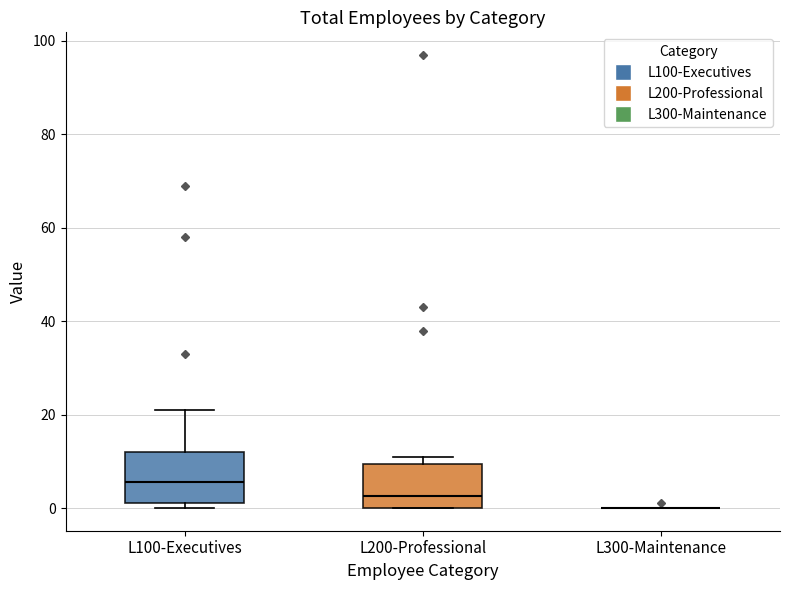

Reading left to right, read every box against the y-axis: the position of its median line, the range the box covers, and the ends of its whiskers. The values are not printed on the chart, so give them approximately, as read against the axis.

L100-Executives: median 6, box 2 to 12, whiskers 0 to 22
L200-Professional: median 2, box 0 to 10, whiskers 0 to 12
L300-Maintenance: box collapsed to a line at 0, whiskers 0 to 0